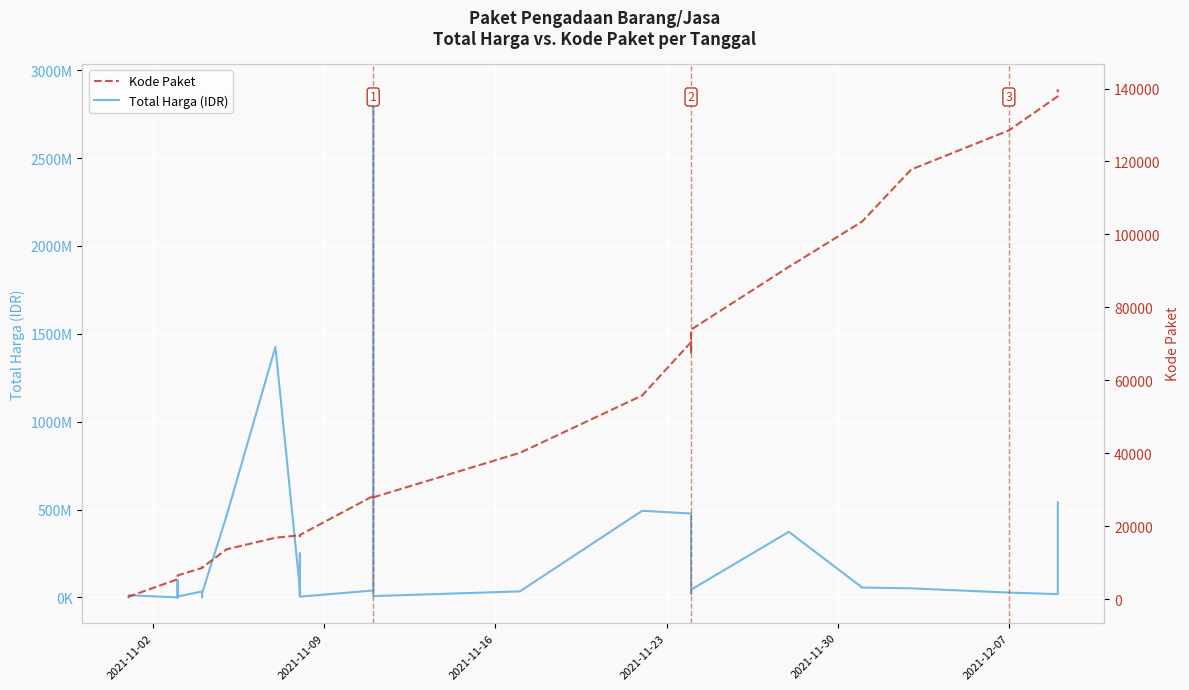

Is this an area chart (filled region under the line)?

No